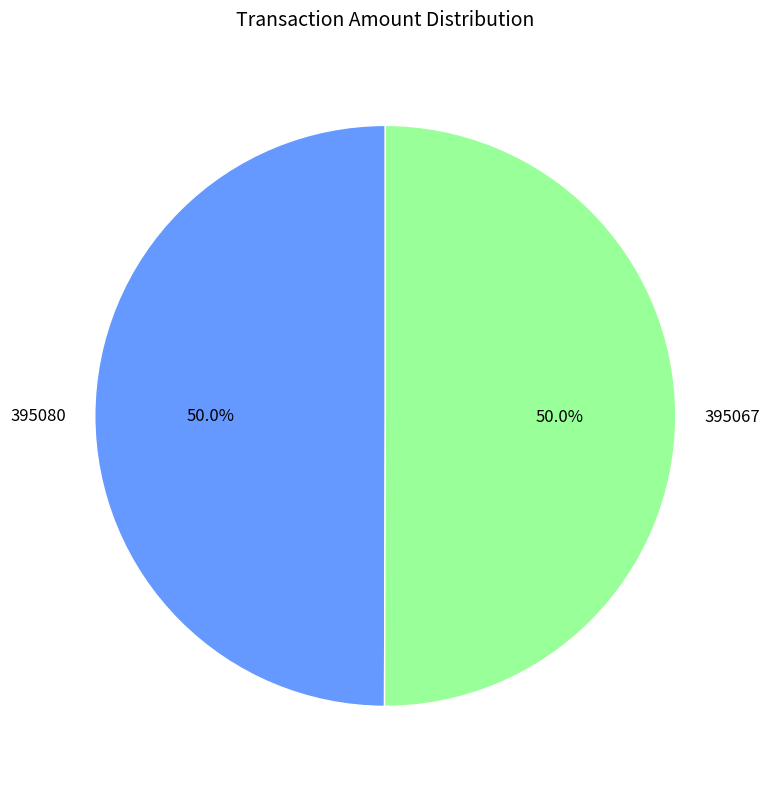

What is the total percentage of 395080 and 395067?

100.0%